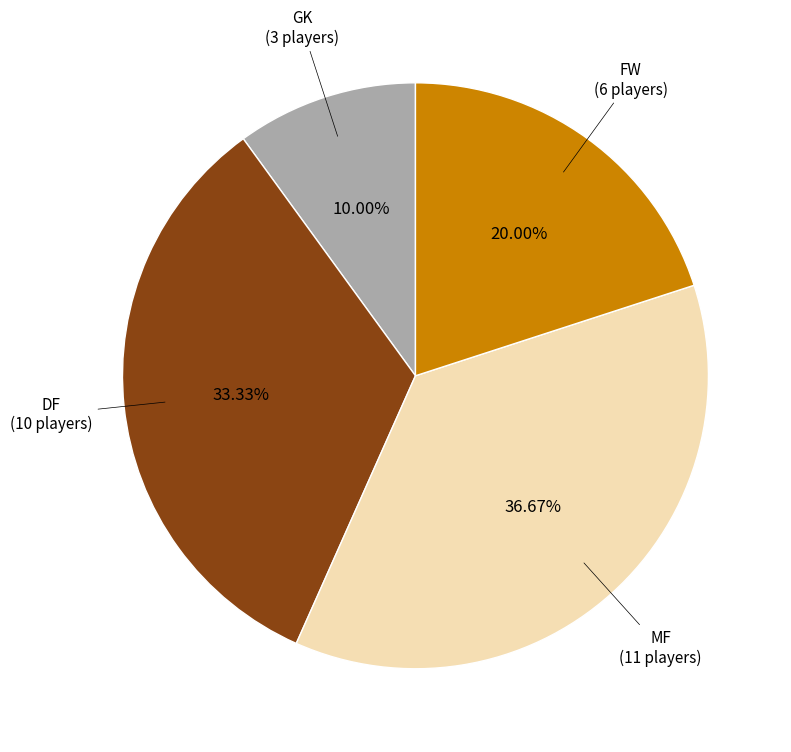

Is there a majority slice in this chart?

No